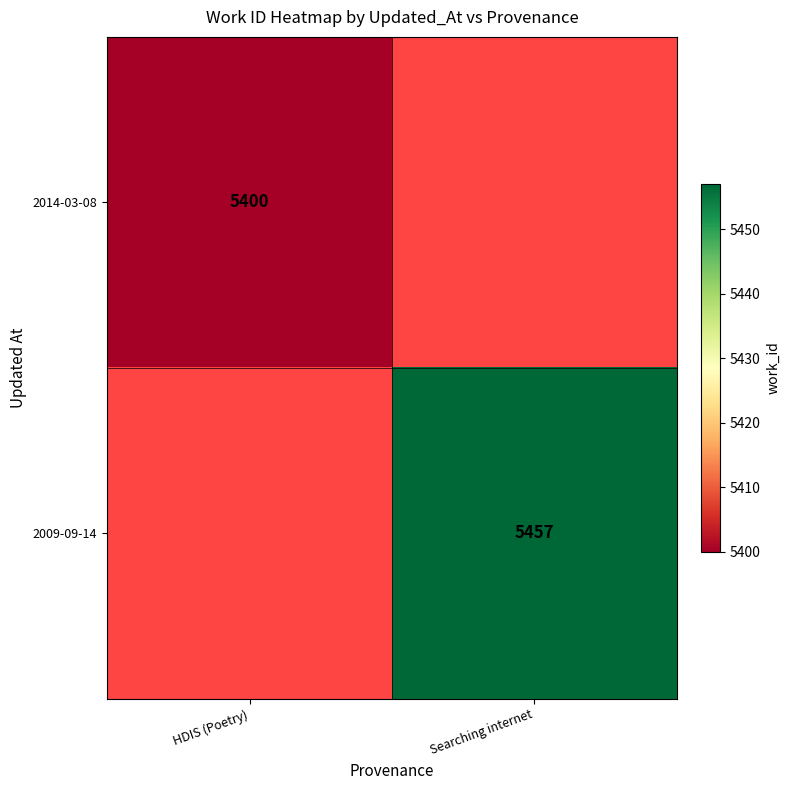

At how many categories does at least one series exceed 5452?

1